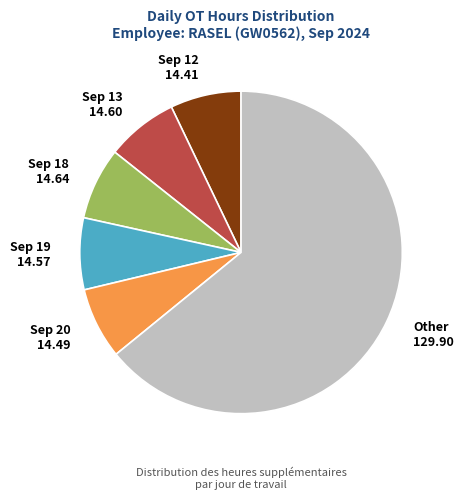

Which has a higher value, Other 129.90 or Sep 20 14.49?

Other 129.90